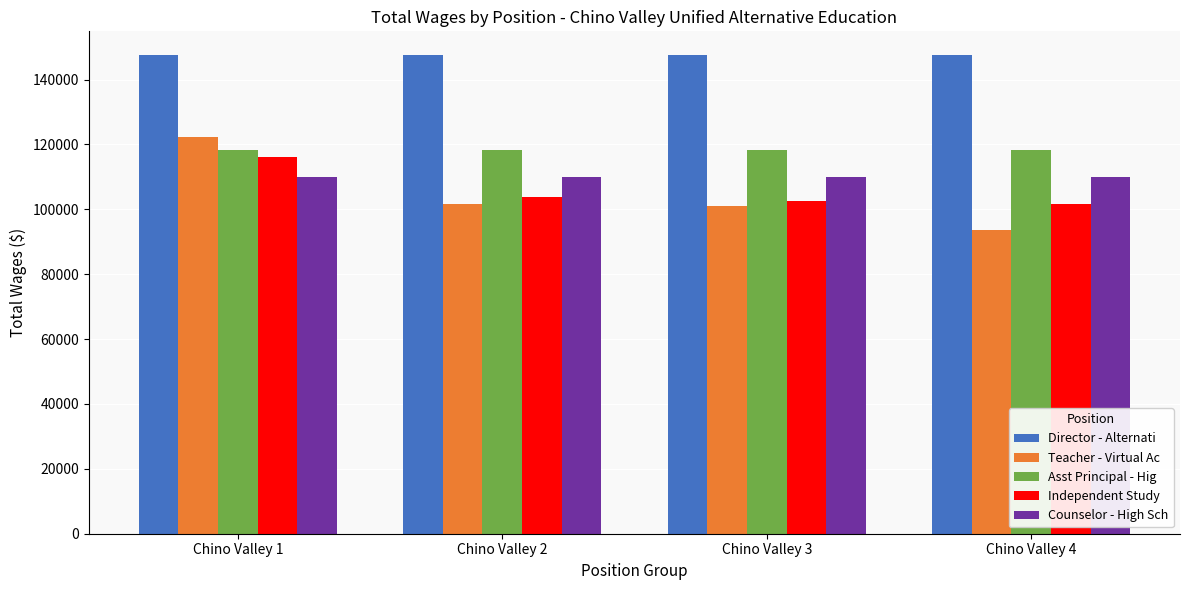

The Director - Alternati series shows 147511 at Chino Valley 3. True or false?

True